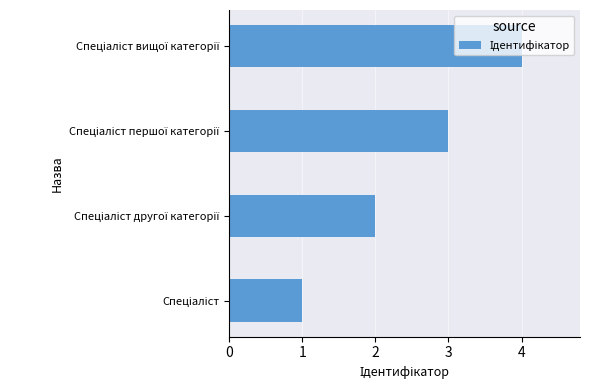

What is the greatest value displayed?

4